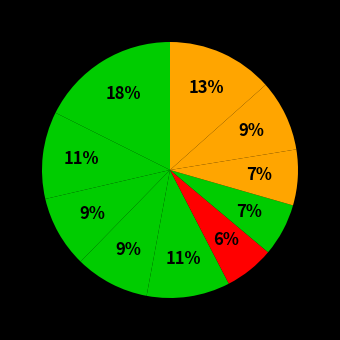

Count the number of slices in the pie.

10